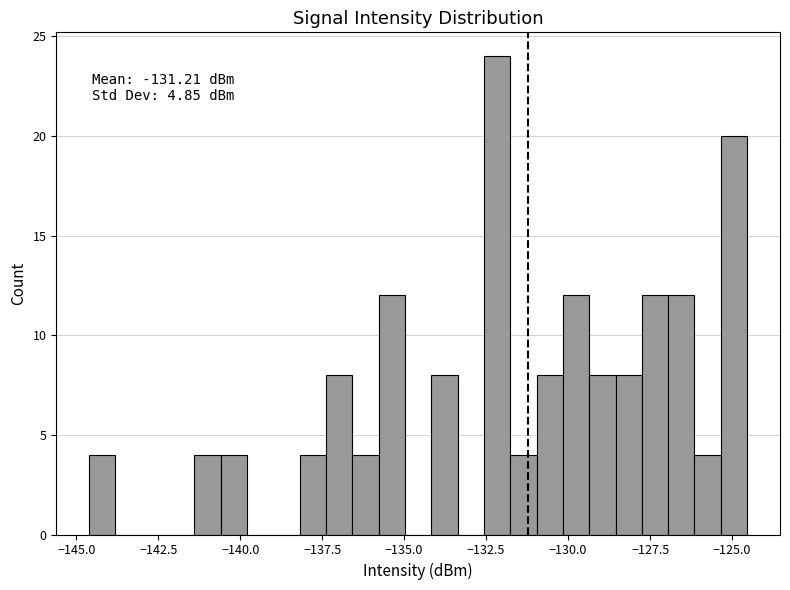

Around what value on the x-axis is the tallest bar? Give the approximate position of its centre, as read against the axis.

-132.0